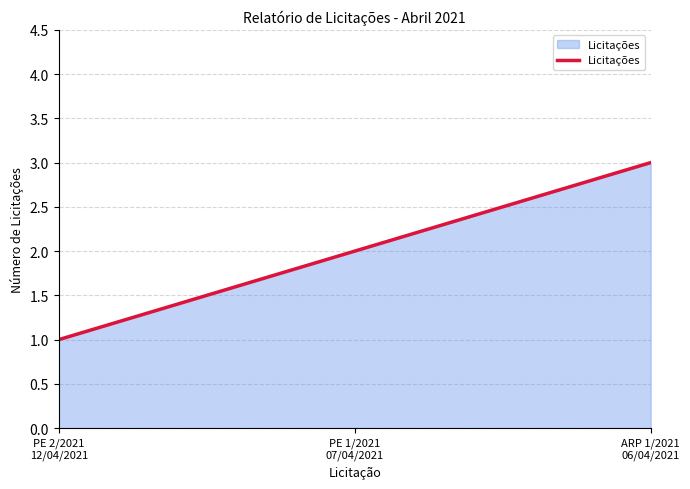

What is the difference between the maximum and minimum values?

2.0